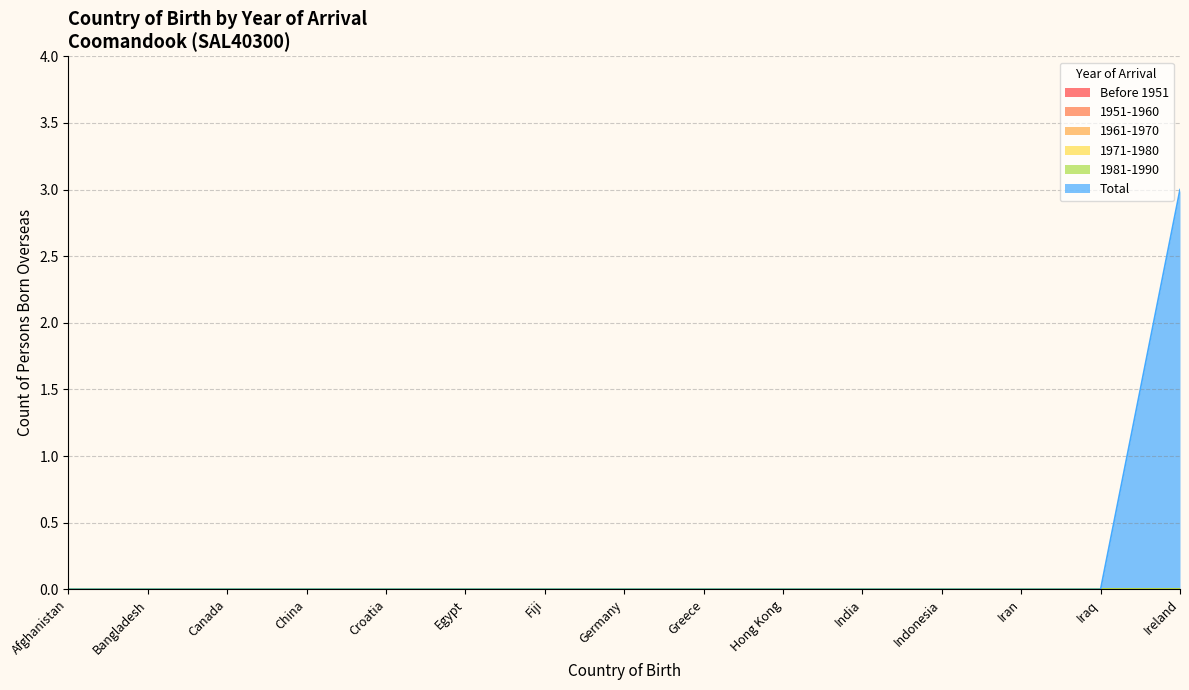

Reading left to right, what are all the values shown in this chart?

Before 1951: 0	0	0	0	0	0	0	0	0	0	0	0	0	0	0
1951-1960: 0	0	0	0	0	0	0	0	0	0	0	0	0	0	0
1961-1970: 0	0	0	0	0	0	0	0	0	0	0	0	0	0	0
1971-1980: 0	0	0	0	0	0	0	0	0	0	0	0	0	0	0
1981-1990: 0	0	0	0	0	0	0	0	0	0	0	0	0	0	0
Total: 0	0	0	0	0	0	0	0	0	0	0	0	0	0	3